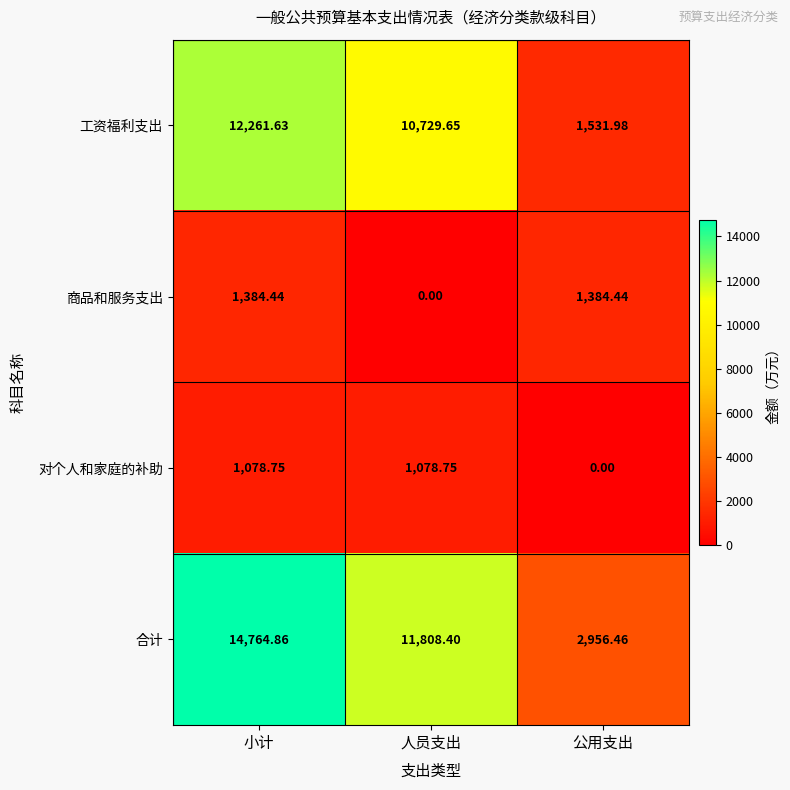

What is the spread (max minus min) of values at 人员支出?

11808.4